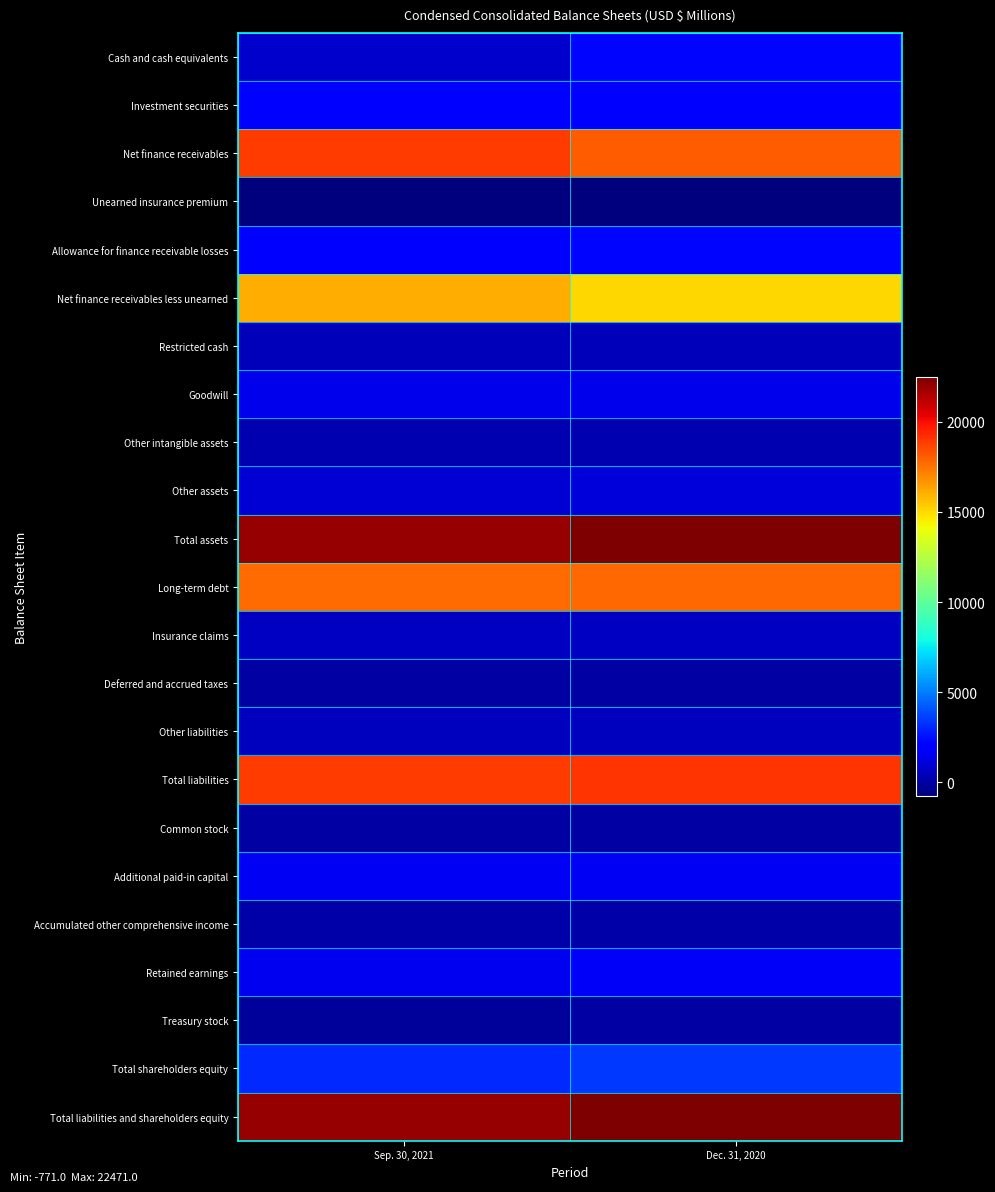

Which has a higher value, Dec. 31, 2020 or Sep. 30, 2021?

Dec. 31, 2020